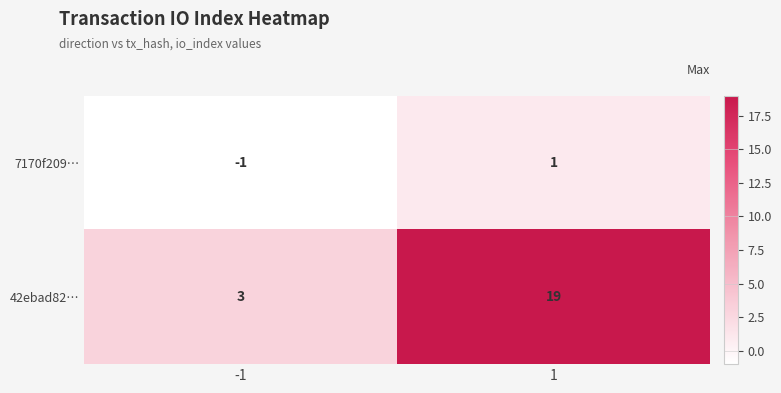

How many distinct data groups are displayed?

2